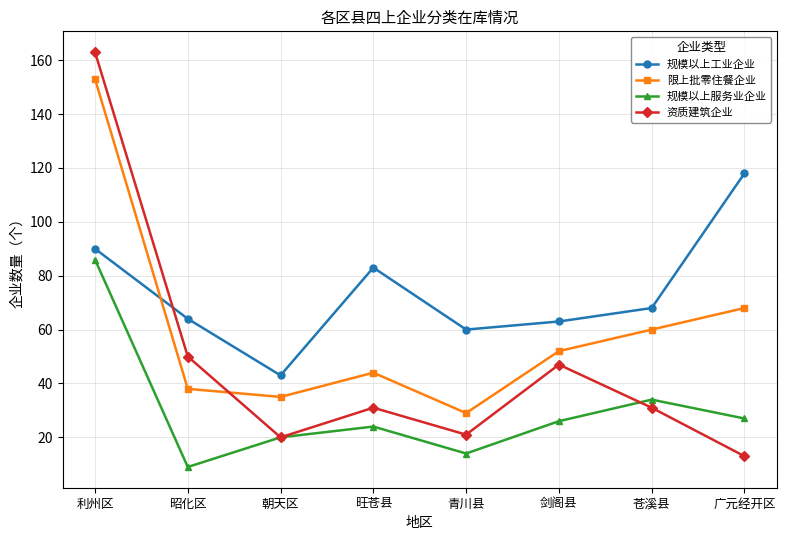

True or false: 规模以上服务业企业 and 限上批零住餐企业 intersect in this chart.

False